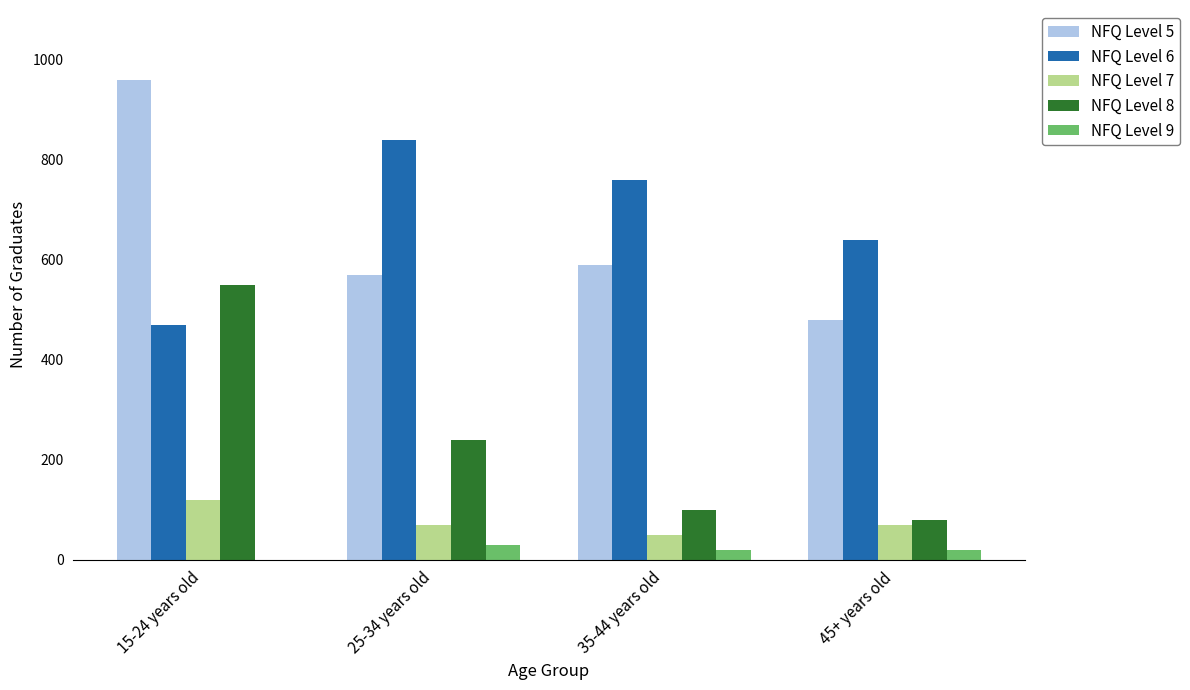

Which category has the highest value across all series?

15-24 years old